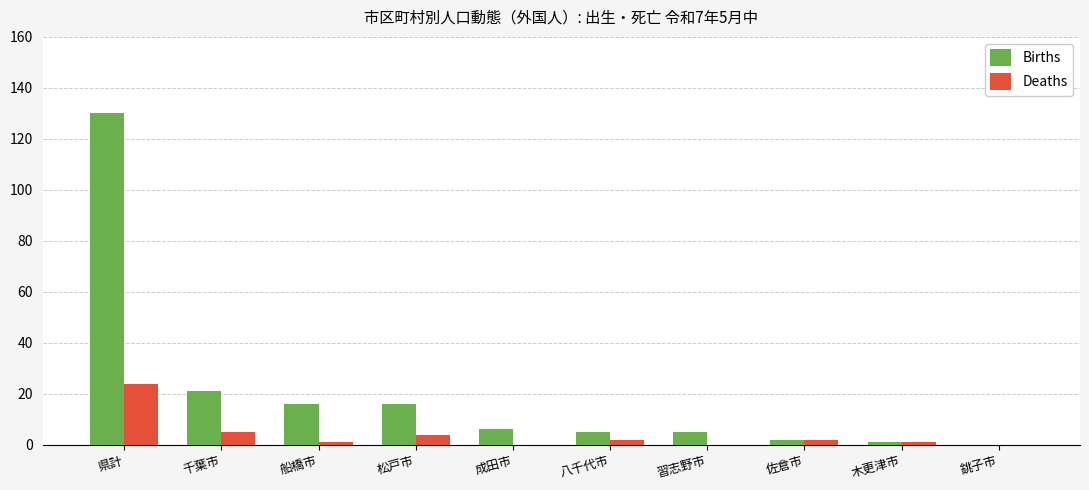

Are the bars horizontal?

No